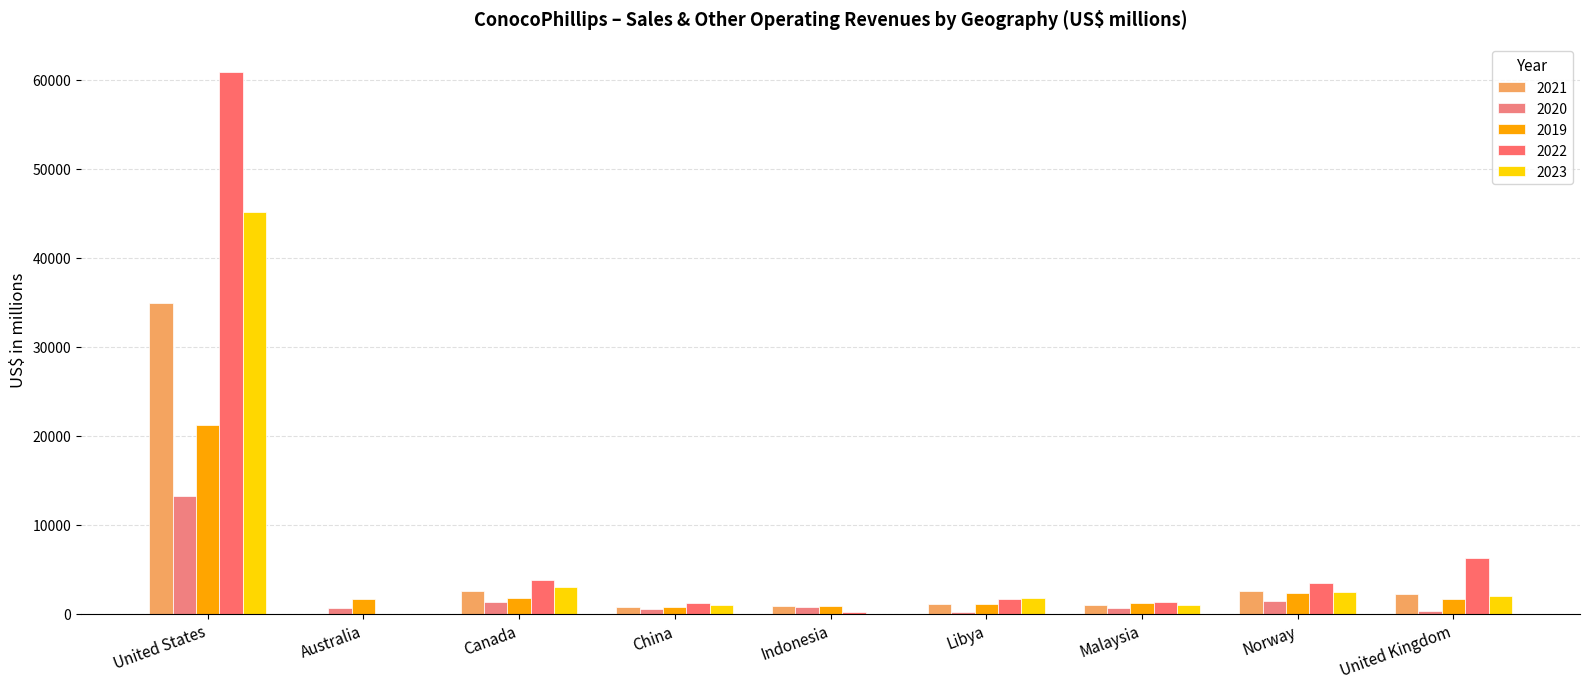

Are the bars grouped side by side (vs. stacked)?

Yes